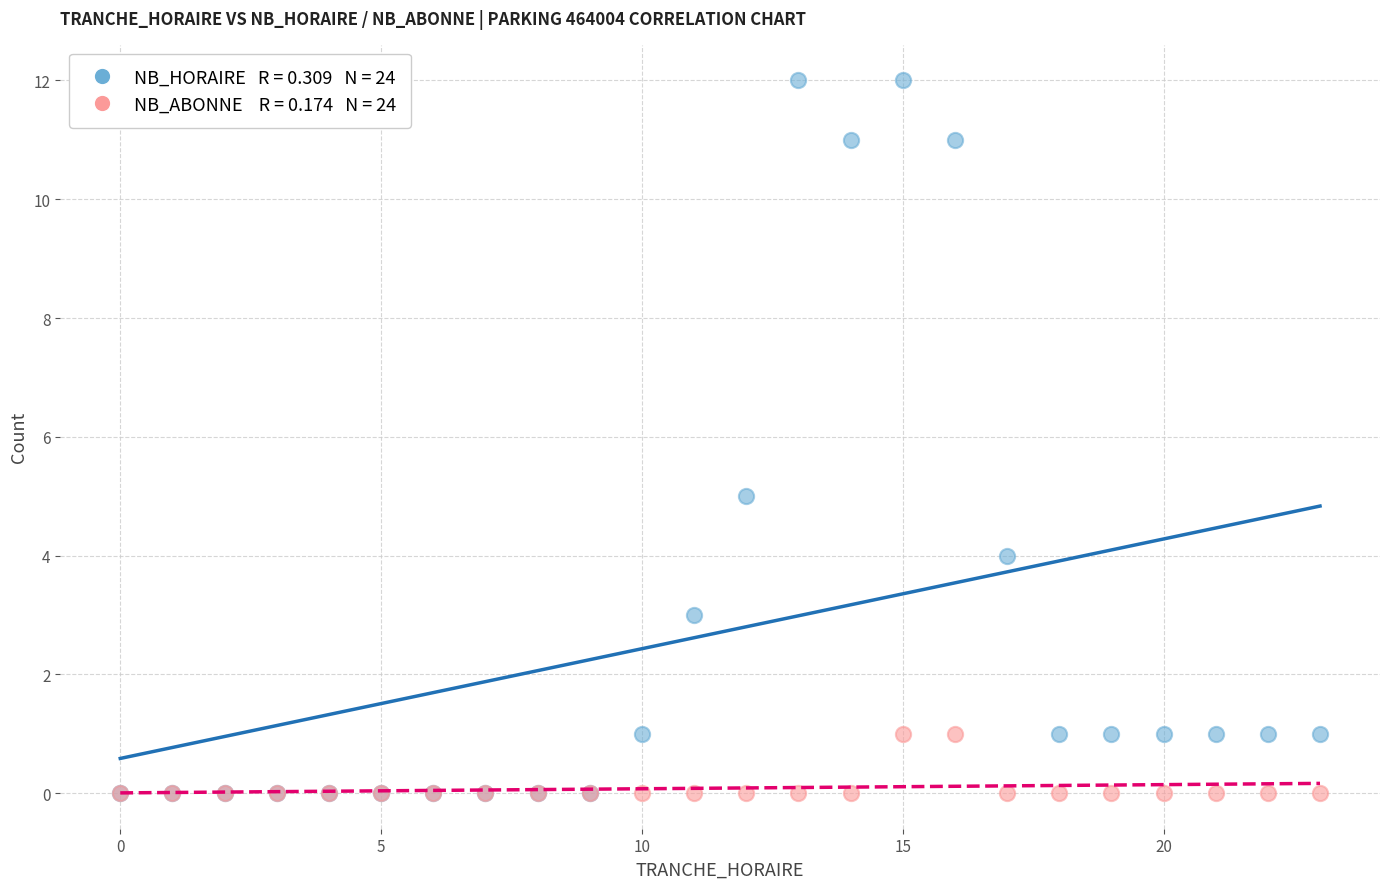

Across all series, what Y value is closest to 6?

5